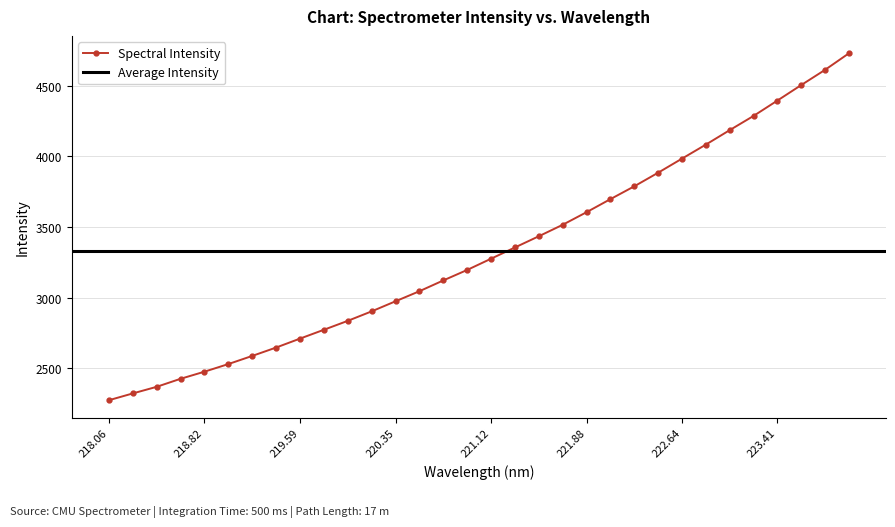

Reading left to right, what are all the values shown in this chart?

2273.7	2321.7	2368.5	2425.3	2475.7	2529.6	2587.2	2646.5	2709.8	2772.3	2835.5	2902.7	2974.0	3045.2	3121.6	3195.7	3275.3	3354.8	3434.1	3515.3	3604.4	3696.8	3787.6	3883.9	3983.5	4082.7	4185.2	4285.7	4394.5	4504.3	4612.1	4729.2